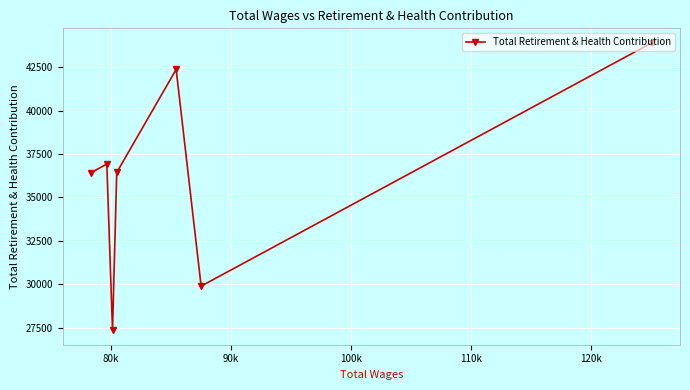

What is the smallest value displayed?

27344